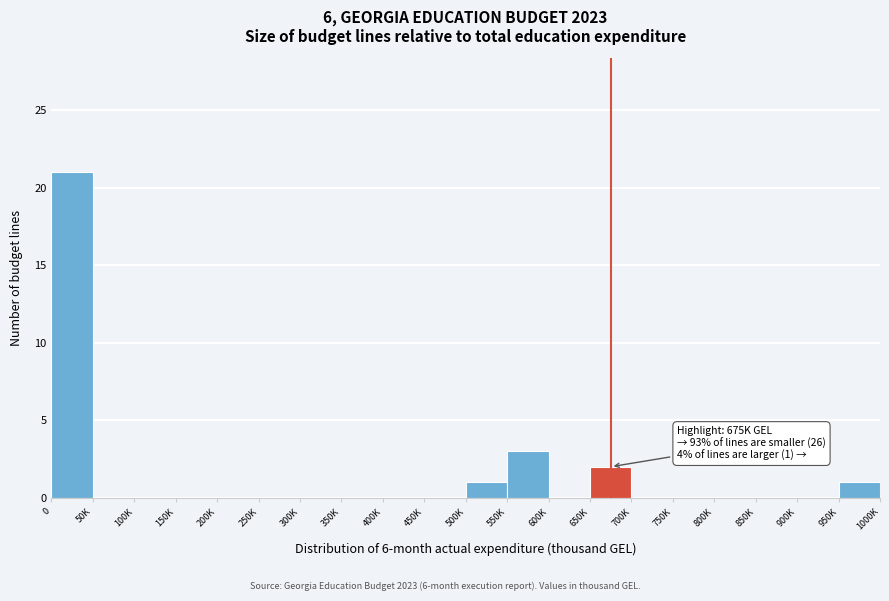

Reading left to right, extract all data points from this chart.

0=21	50K=0	100K=0	150K=0	200K=0	250K=0	300K=0	350K=0	400K=0	450K=0	500K=1	550K=3	600K=0	650K=2	700K=0	750K=0	800K=0	850K=0	900K=0	950K=1